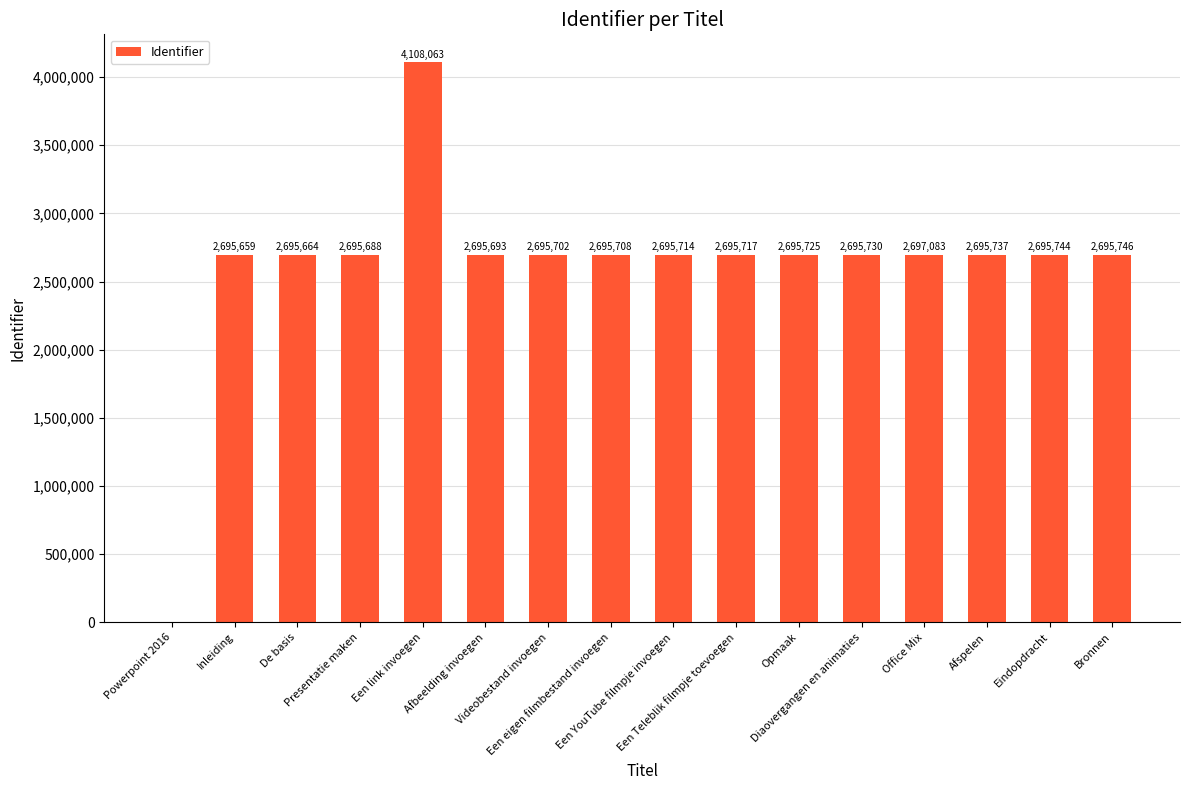

What is the difference between the values at Een eigen filmbestand invoegen and Office Mix?

1375